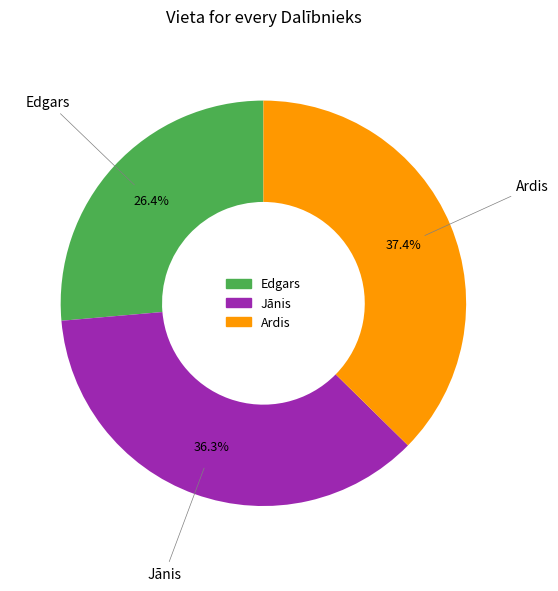

Rank the categories by value from highest to lowest.

Ardis, Jānis, Edgars